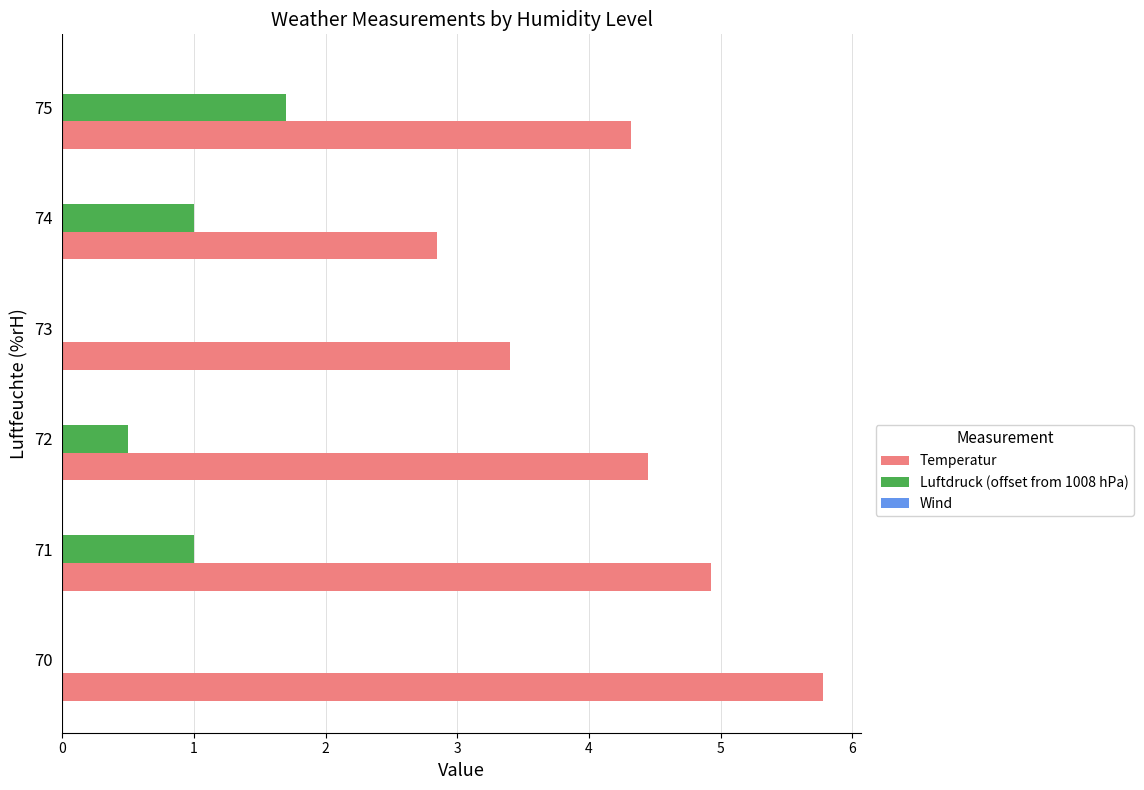

Between 71 and 73, which series saw the biggest shift?

Temperatur